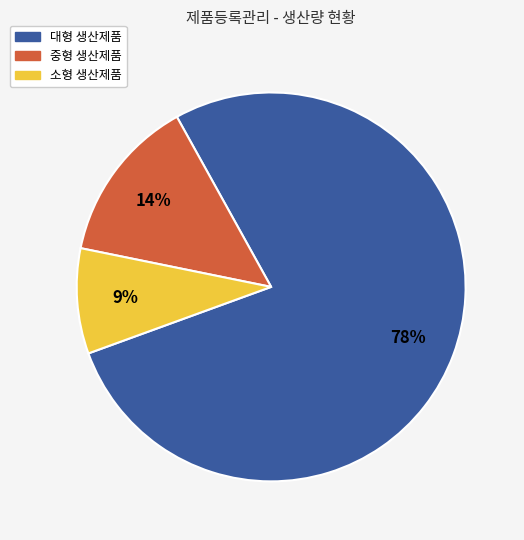

Is there any slice that represents more than half of the pie?

Yes